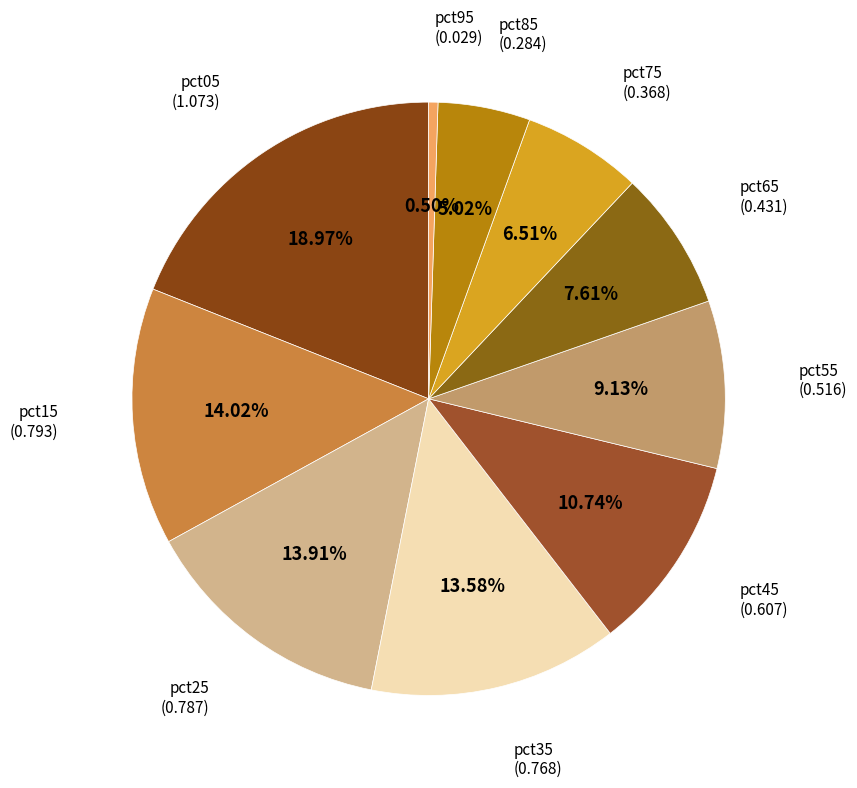

How many slices are in this pie chart?

10